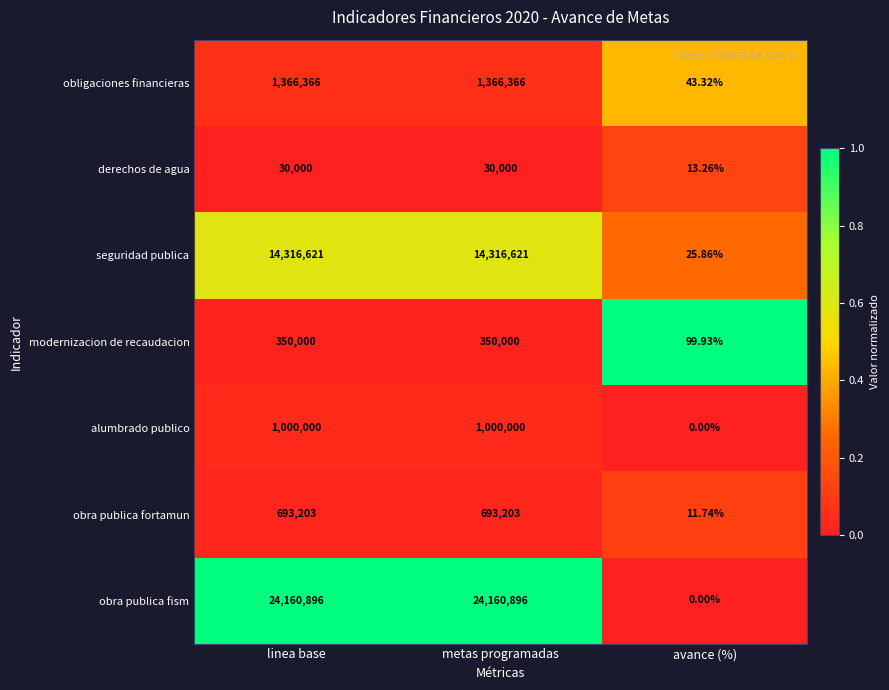

Which series has the largest total across all categories?

obra publica fism